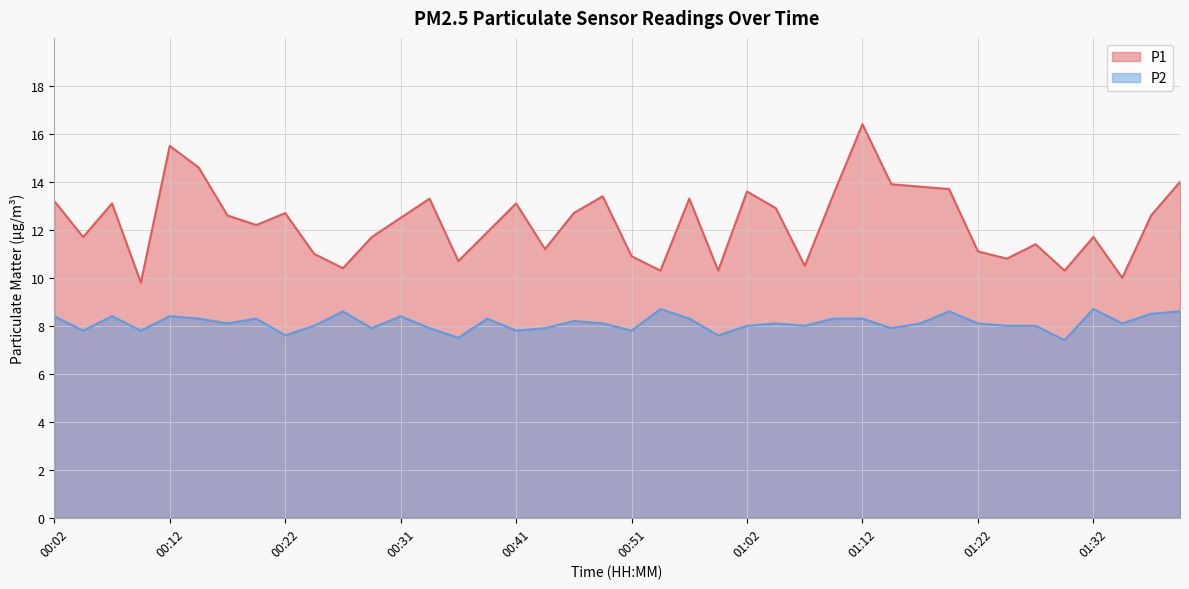

What is the total value across all series at 00:19?

20.5